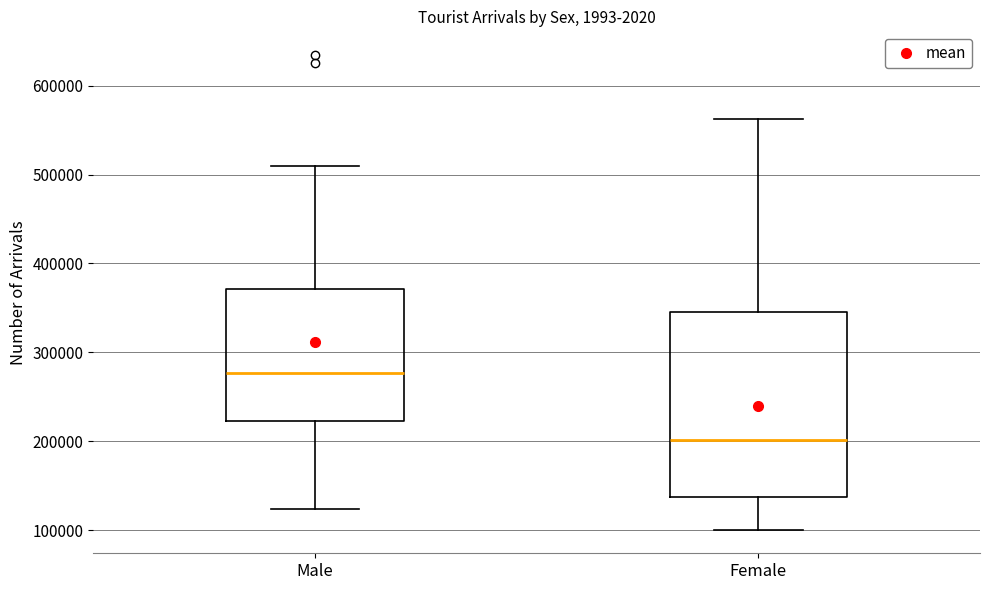

Reading left to right, transcribe this box plot: for each box, give where its median line is, the range the box spans, and where its two whiskers end, as read against the y-axis. The values are not printed on the chart, so give them approximately, as read against the axis.

Male: median 280000, box 220000 to 370000, whiskers 120000 to 510000
Female: median 200000, box 140000 to 350000, whiskers 100000 to 560000